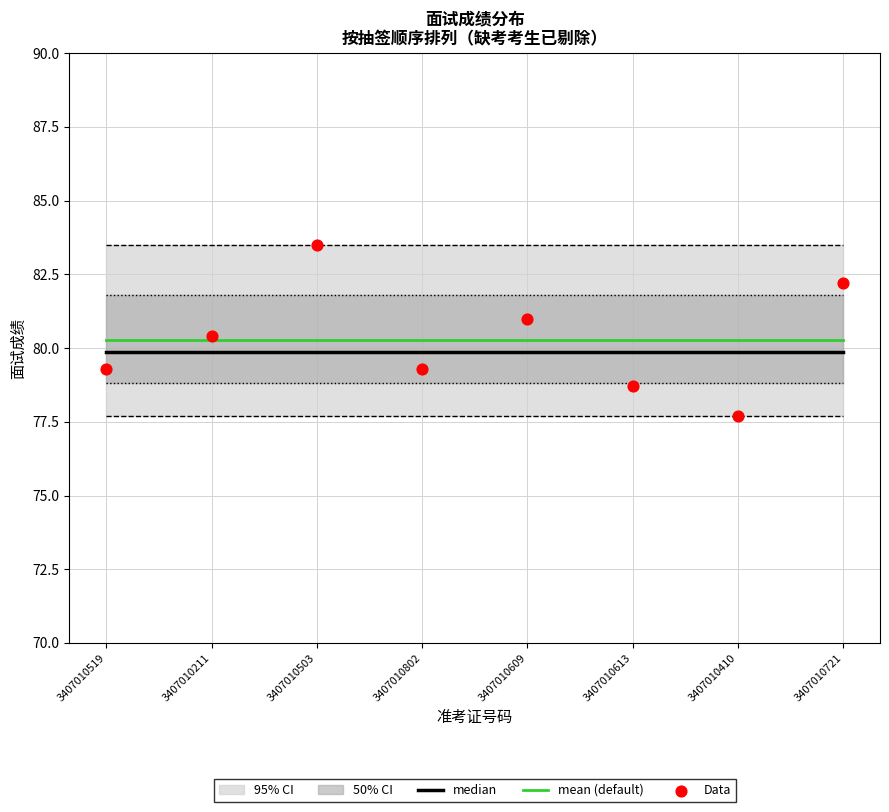

What is the minimum value for mean (default)?

80.3